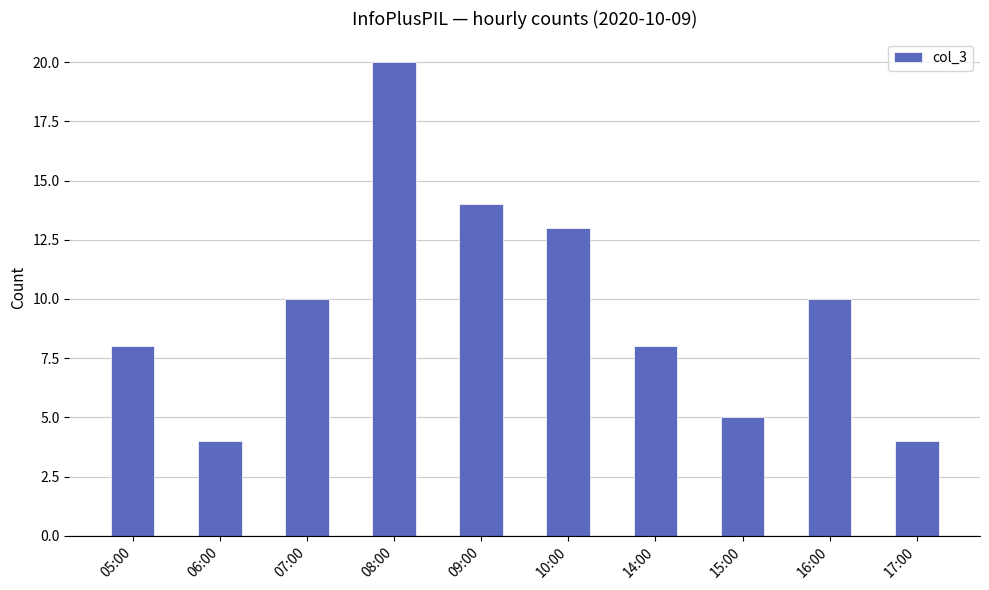

At which label is the value closest to 12?

10:00